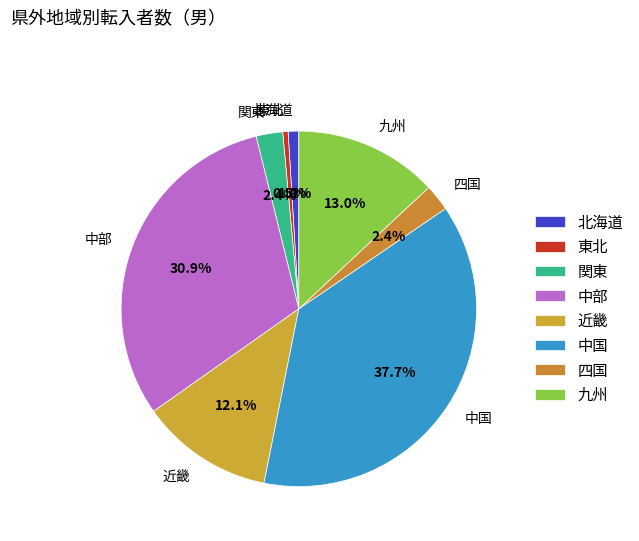

What is the ratio of the value at 中部 to the value at 九州?

2.4